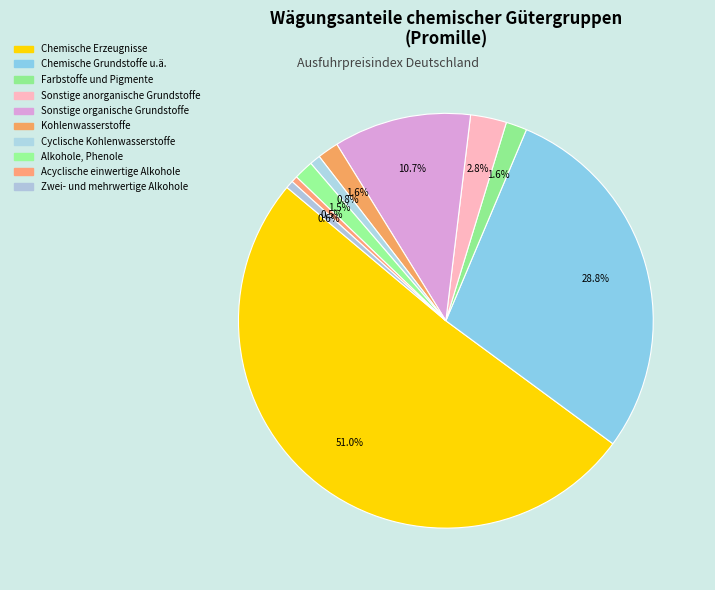

How many segments does this pie chart have?

10